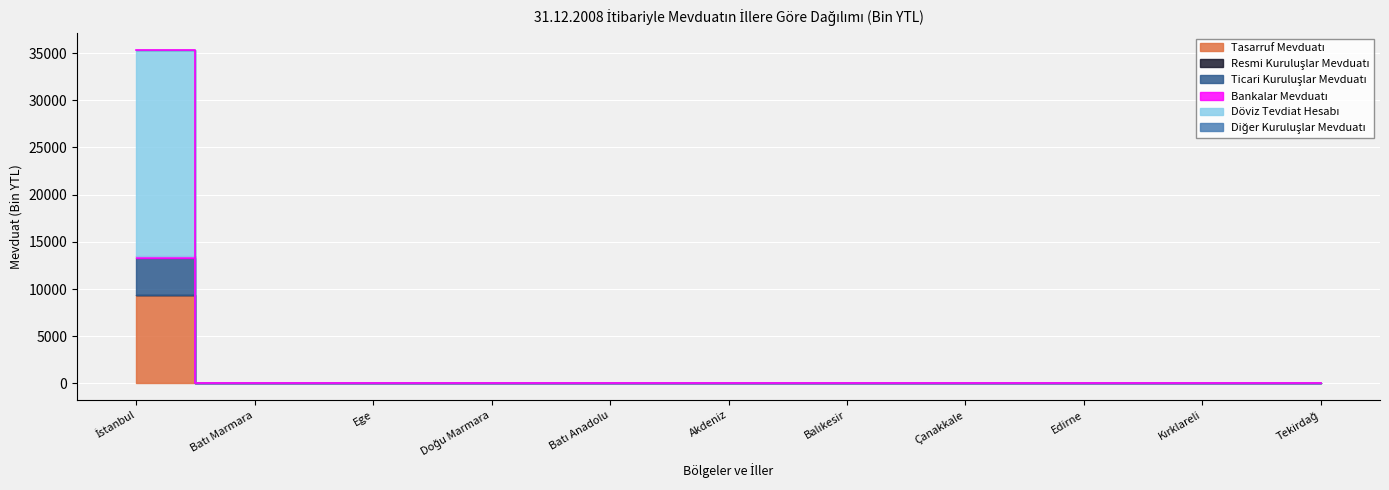

Rank the series by their maximum value, from highest to lowest.

Döviz Tevdiat Hesabı, Tasarruf Mevduatı, Ticari Kuruluşlar Mevduatı, Bankalar Mevduatı, Diğer Kuruluşlar Mevduatı, Resmi Kuruluşlar Mevduatı